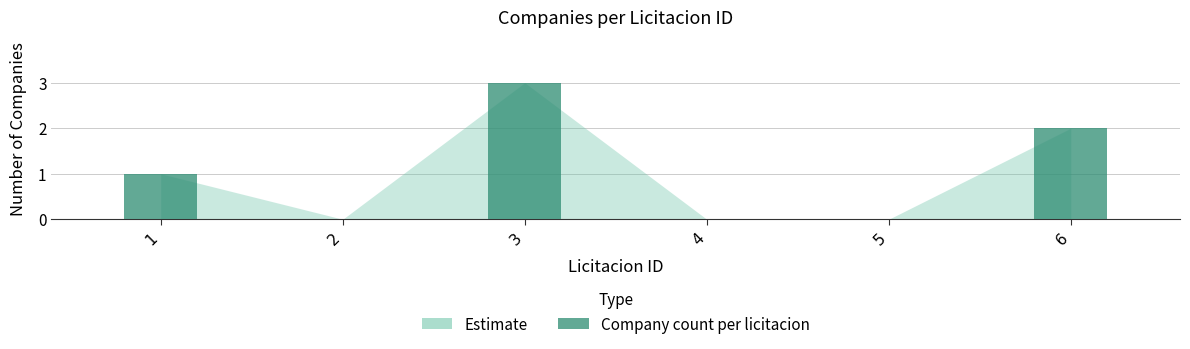

Are the bars horizontal?

No